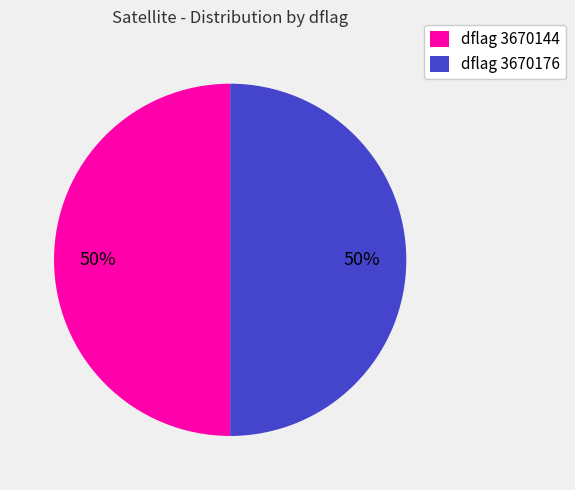

To the nearest percent, what is the average slice percentage?

50%